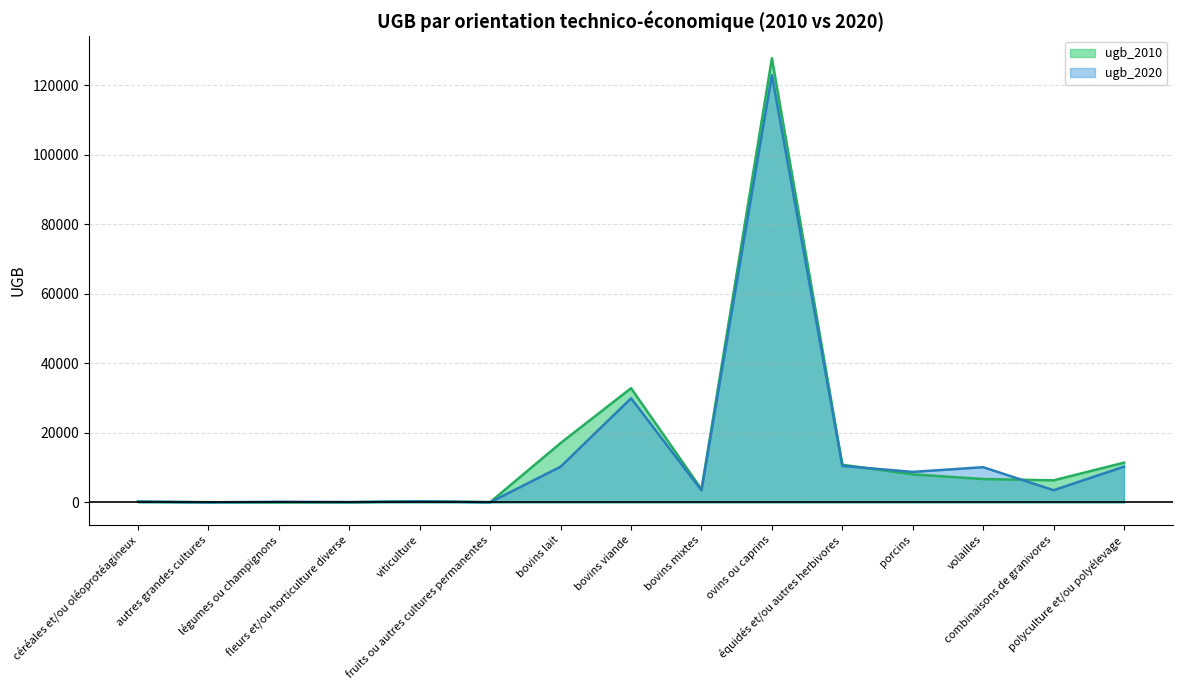

At which category is the sum across all series the highest?

ovins ou caprins